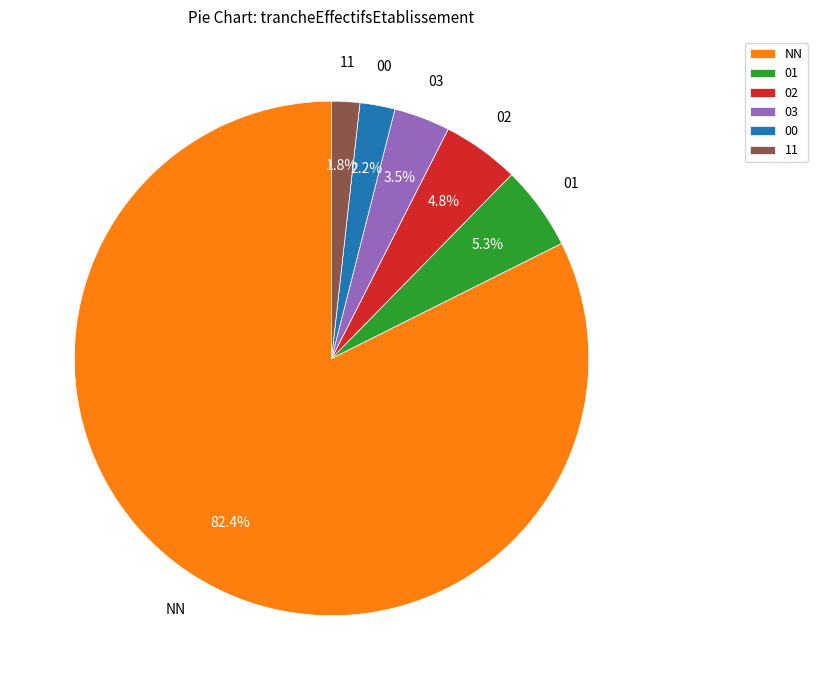

What percentage do 03 and 11 together represent?

5.3%